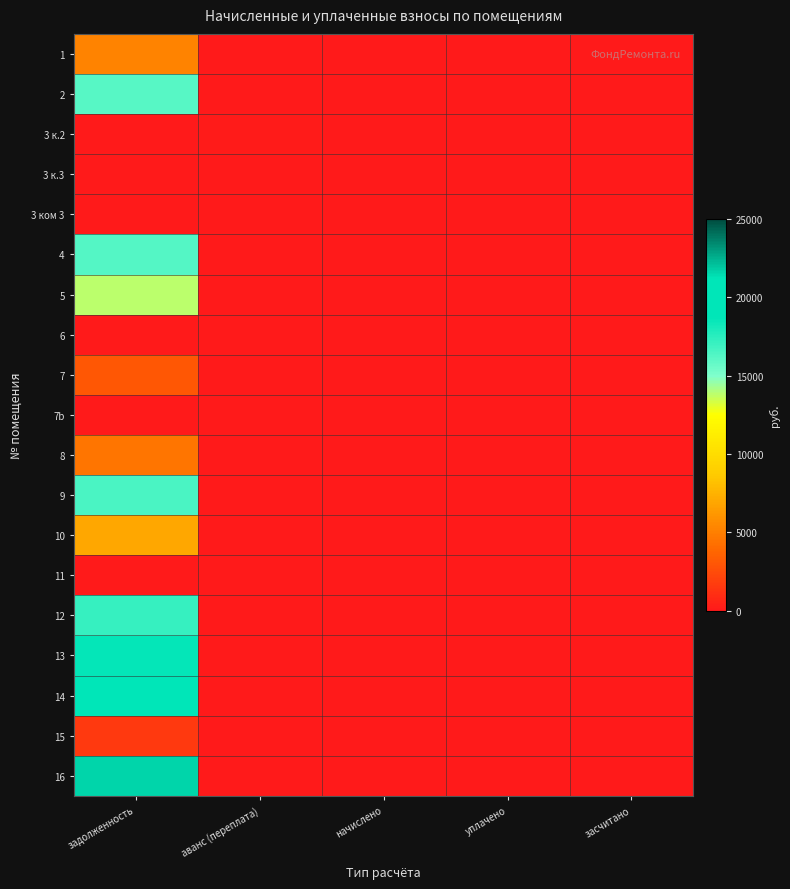

At which category is the sum across all series the highest?

задолженность